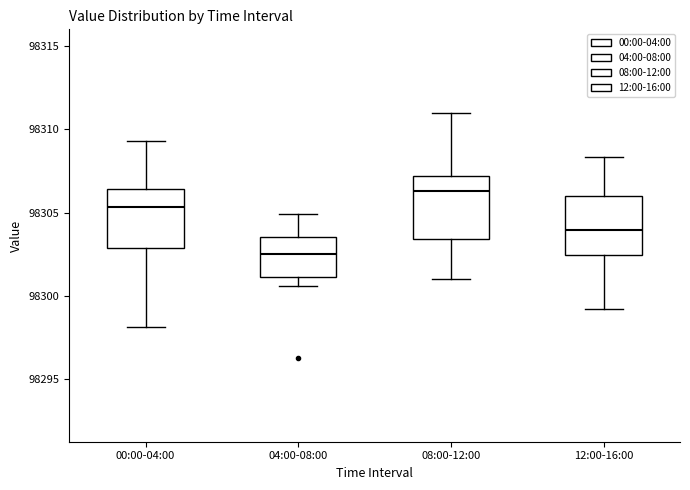

Which box's median line is the highest?

08:00-12:00